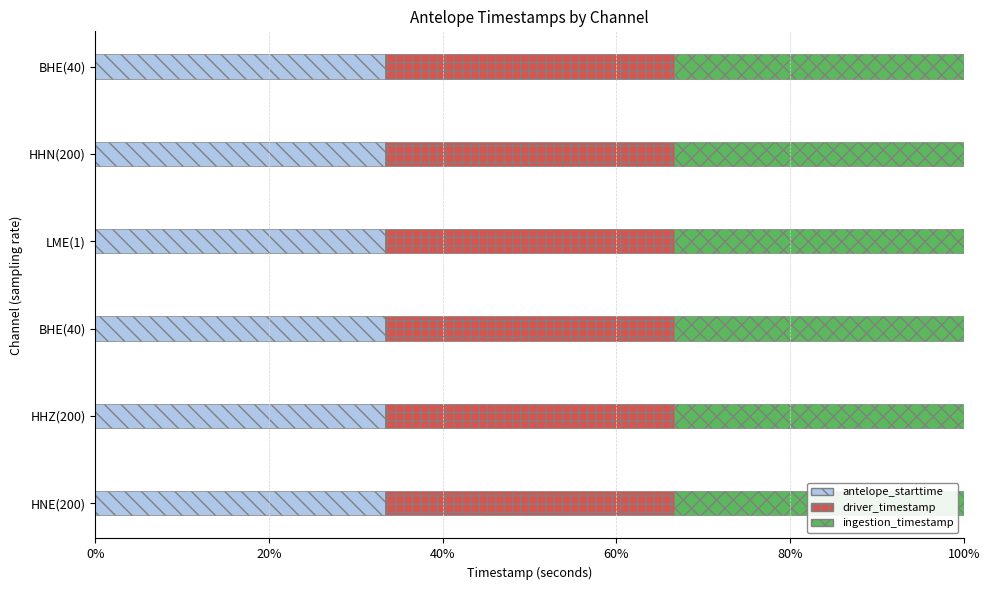

What are all the series names shown in the legend?

antelope_starttime, driver_timestamp, ingestion_timestamp